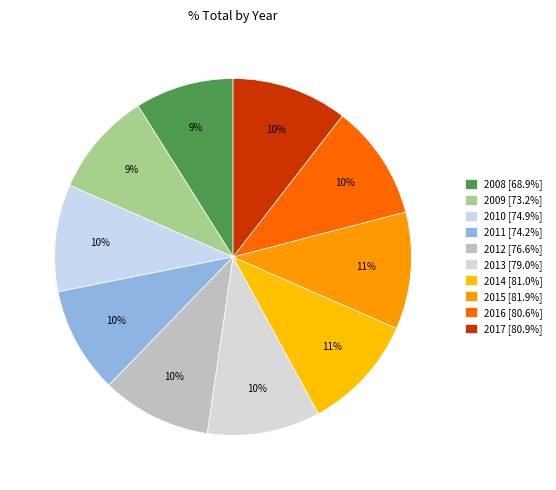

What percentage do 2010 and 2016 together represent?

20.2%